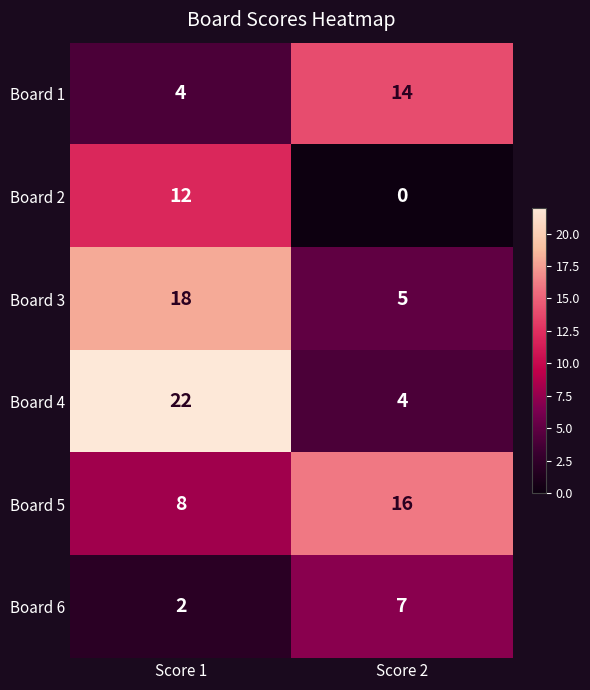

The value of Board 6 at Score 2 is 11. True or false?

False